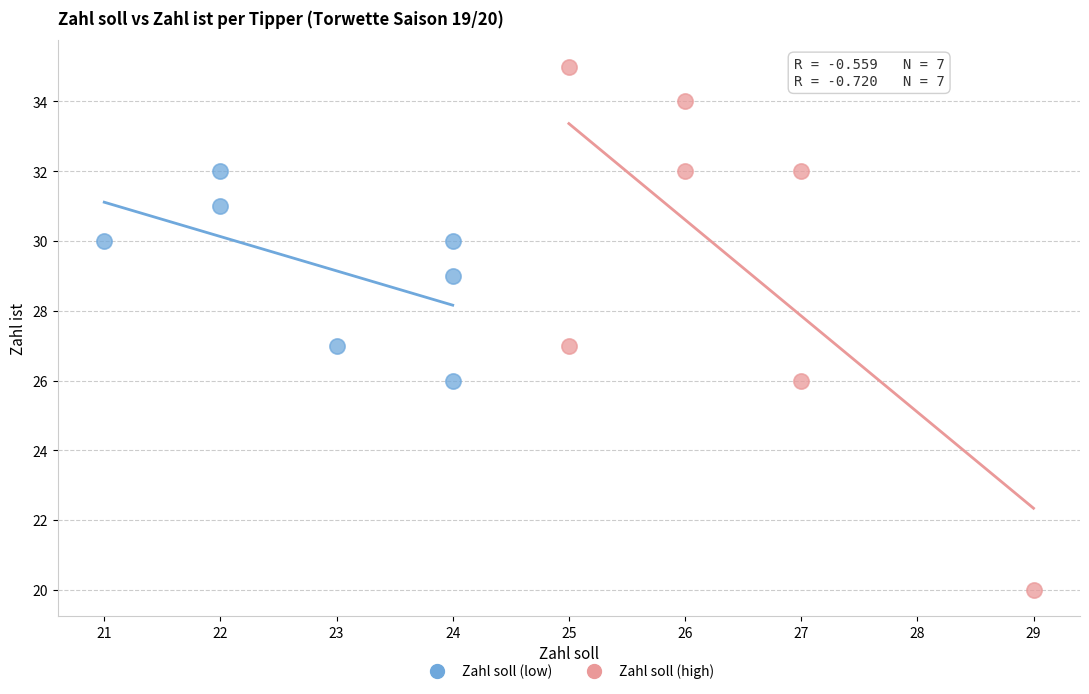

Which series contains the lowest Y value?

Zahl soll (high)